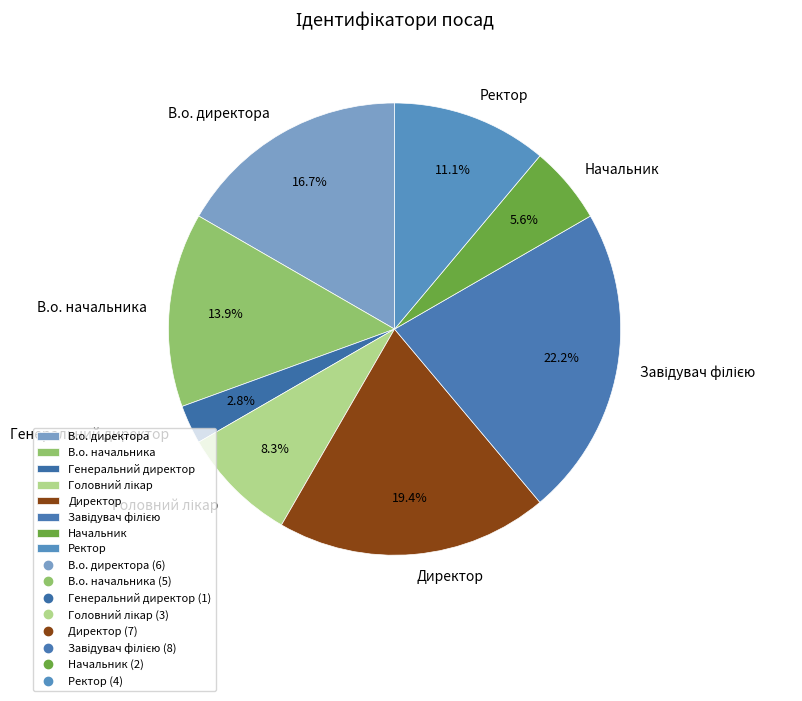

What percentage is NOT represented by Начальник?

94.4%